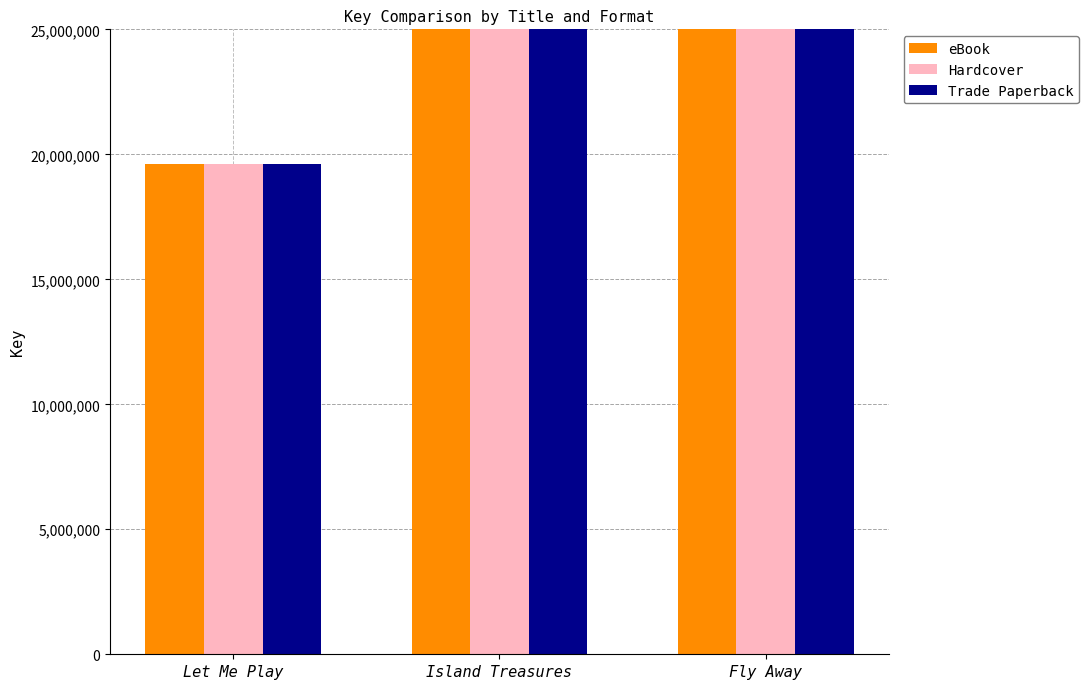

What is the label of the 2nd bar from the right?

Island Treasures